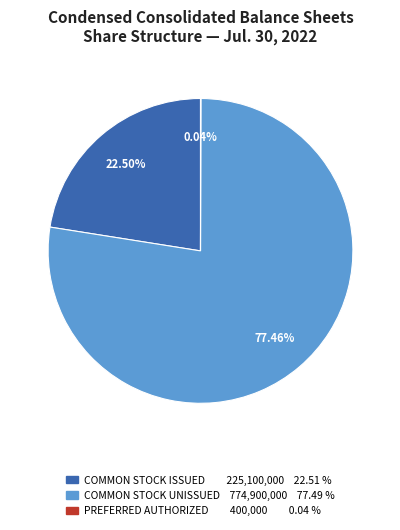

Does any single category account for the majority?

Yes